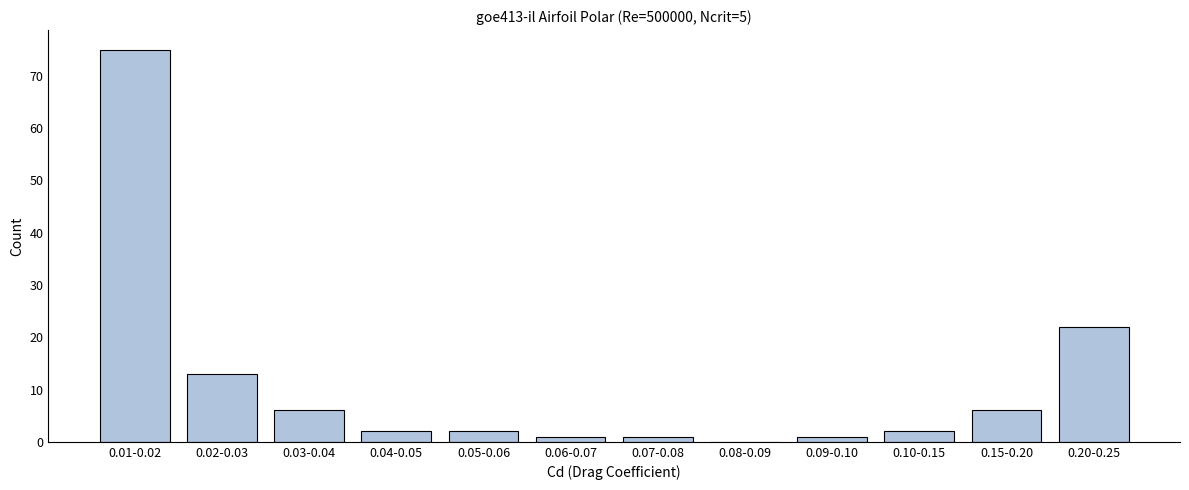

Reading left to right, list all the values displayed in this chart.

0.01-0.02=75	0.02-0.03=13	0.03-0.04=6	0.04-0.05=2	0.05-0.06=2	0.06-0.07=1	0.07-0.08=1	0.08-0.09=0	0.09-0.10=1	0.10-0.15=2	0.15-0.20=6	0.20-0.25=22